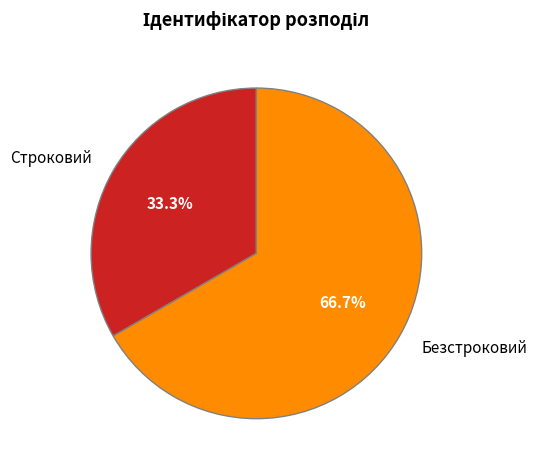

What is the ratio of the value at Строковий to the value at Безстроковий?

0.5